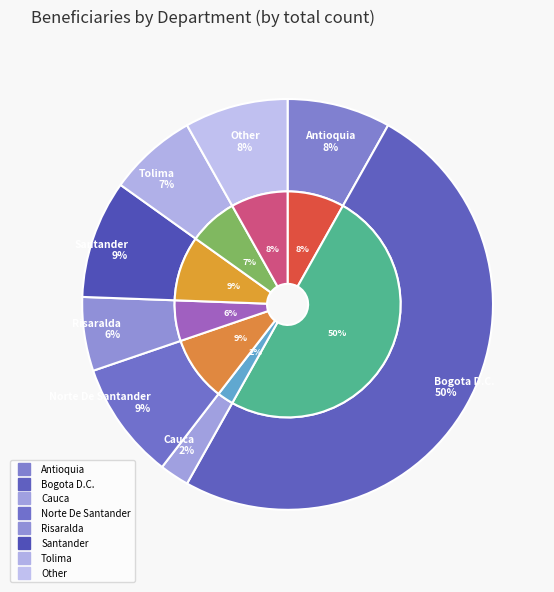

Which category has the smallest portion of the pie?

Cauca